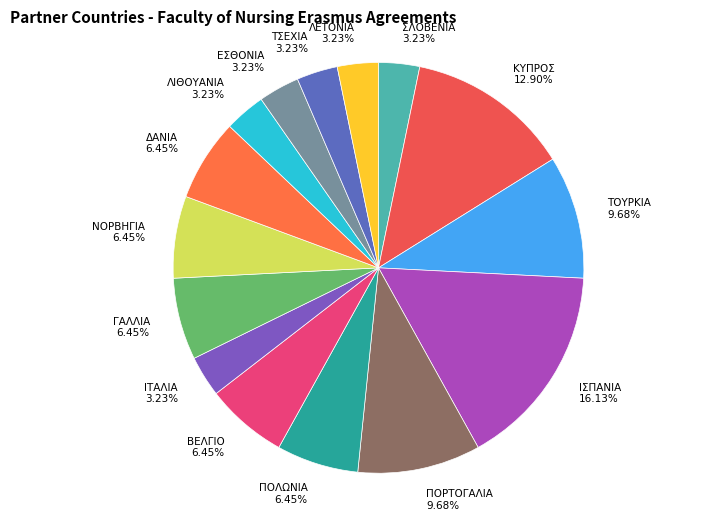

How many slices are in this pie chart?

15